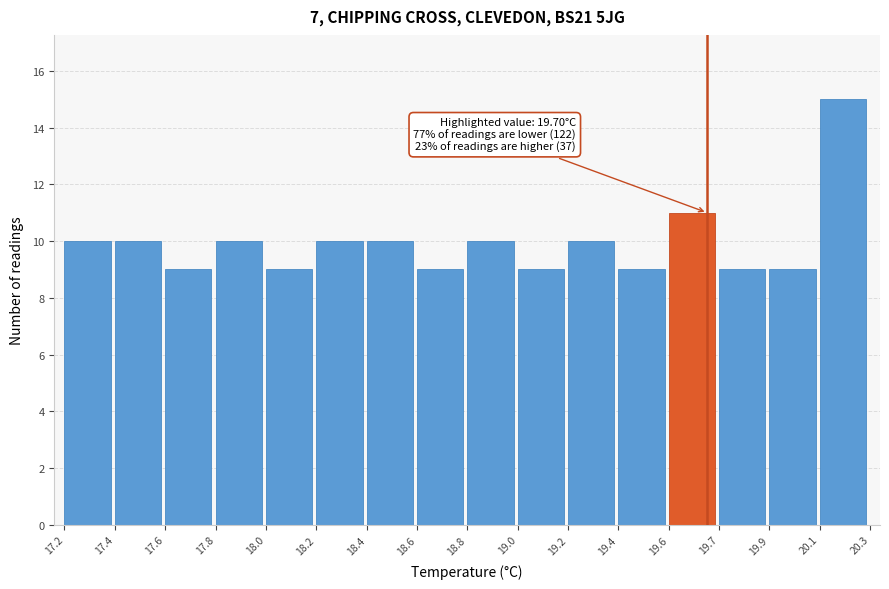

Reading left to right, transcribe all the data shown in this chart.

17.2=10	17.4=10	17.6=9	17.8=10	18.0=9	18.2=10	18.4=10	18.6=9	18.8=10	19.0=9	19.2=10	19.4=9	19.6=11	19.7=9	19.9=9	20.1=15